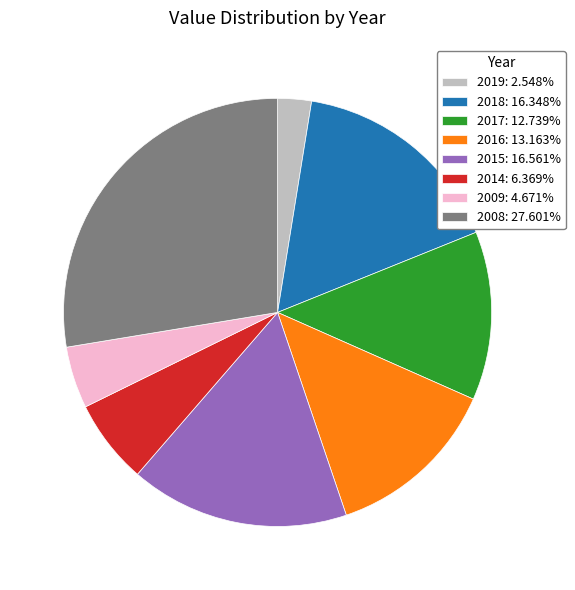

Which slice is the largest?

2008